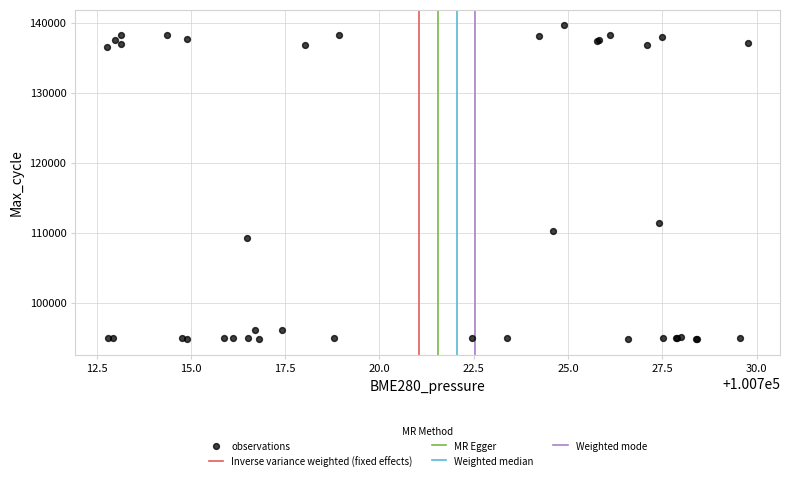

What Y value in the scatter plot is closest to 117252?

111453